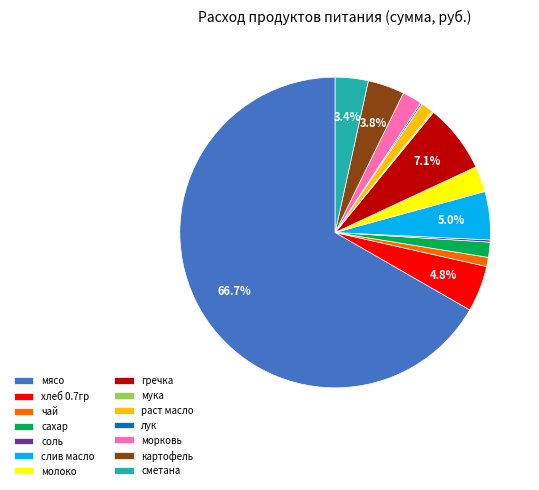

What is the largest slice in the pie chart?

мясо